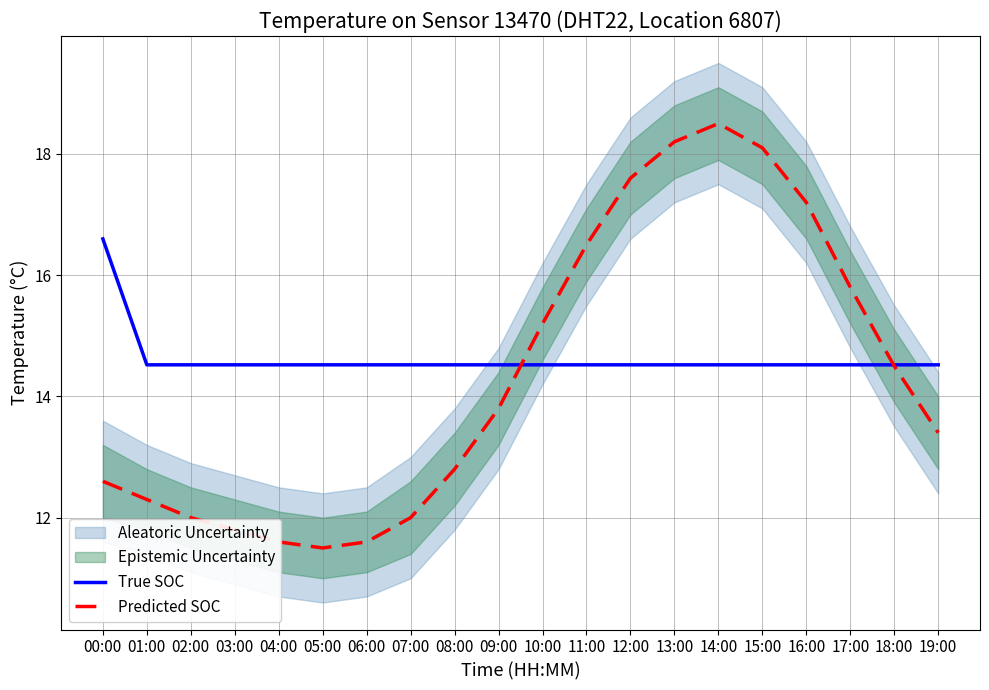

What is the value of the Predicted SOC point at the 20th from the left?

13.4